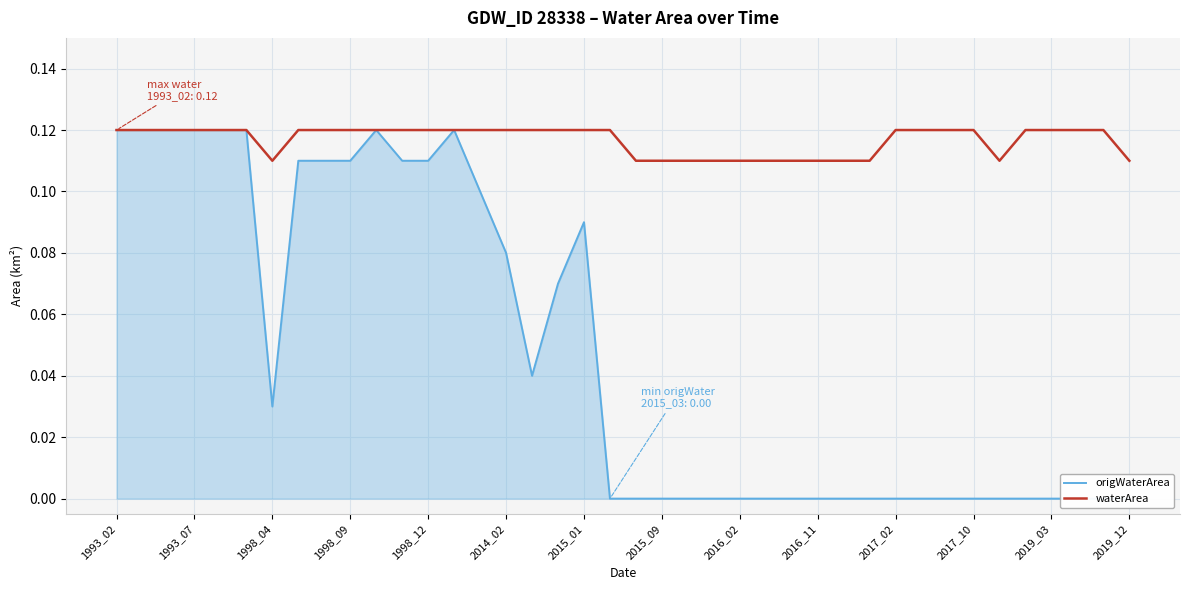

True or false: origWaterArea and waterArea cross at least once.

False